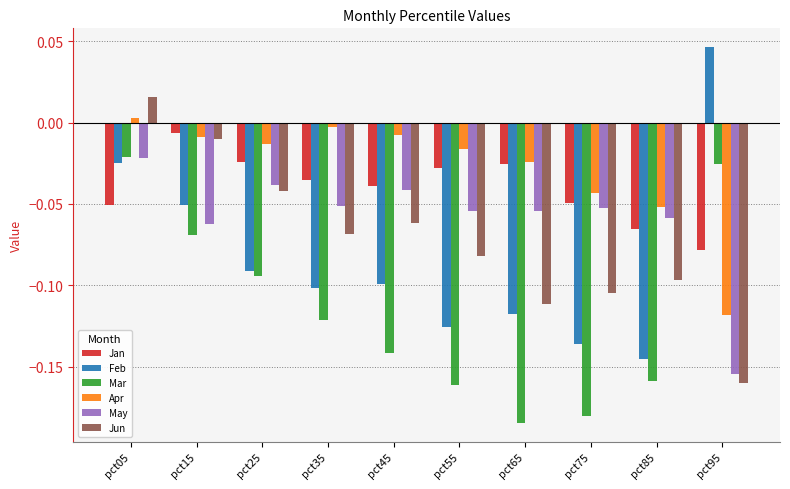

At which category does the chart reach its peak across all series?

pct95